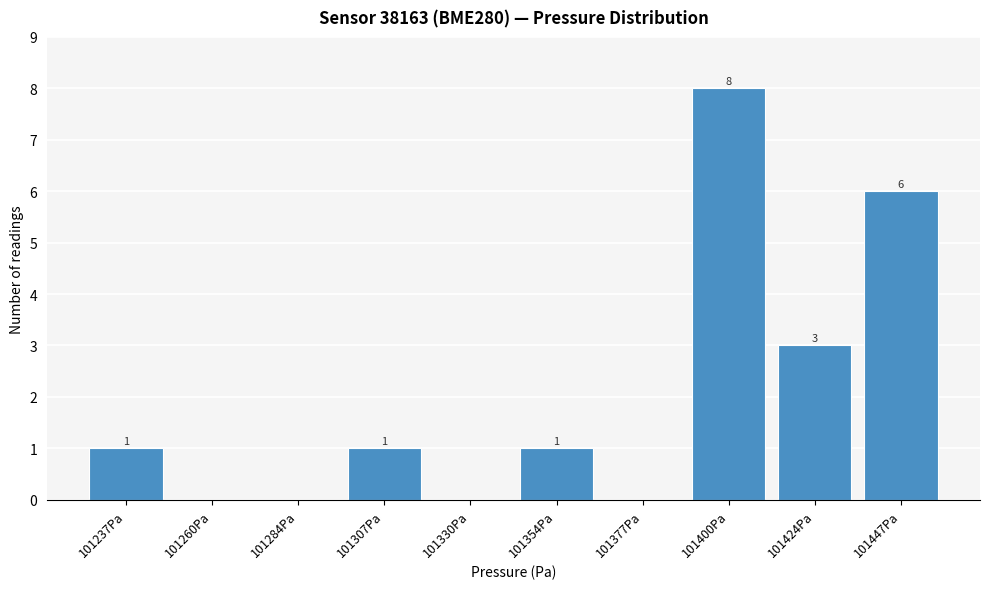

Reading left to right, extract all data points from this chart.

101237Pa=1	101260Pa=0	101284Pa=0	101307Pa=1	101330Pa=0	101354Pa=1	101377Pa=0	101400Pa=8	101424Pa=3	101447Pa=6